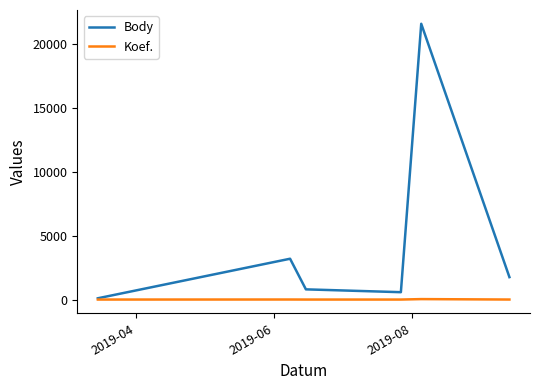

What is the maximum value for Body?

21614